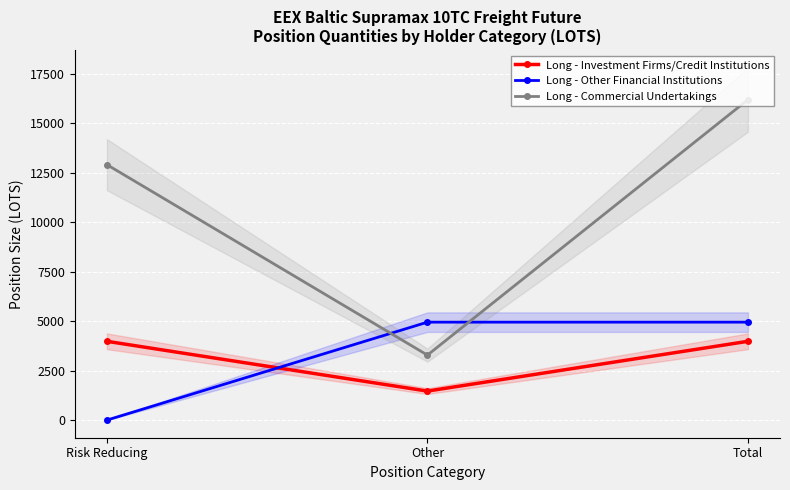

What are all the series names shown in the legend?

Long - Investment Firms/Credit Institutions, Long - Other Financial Institutions, Long - Commercial Undertakings